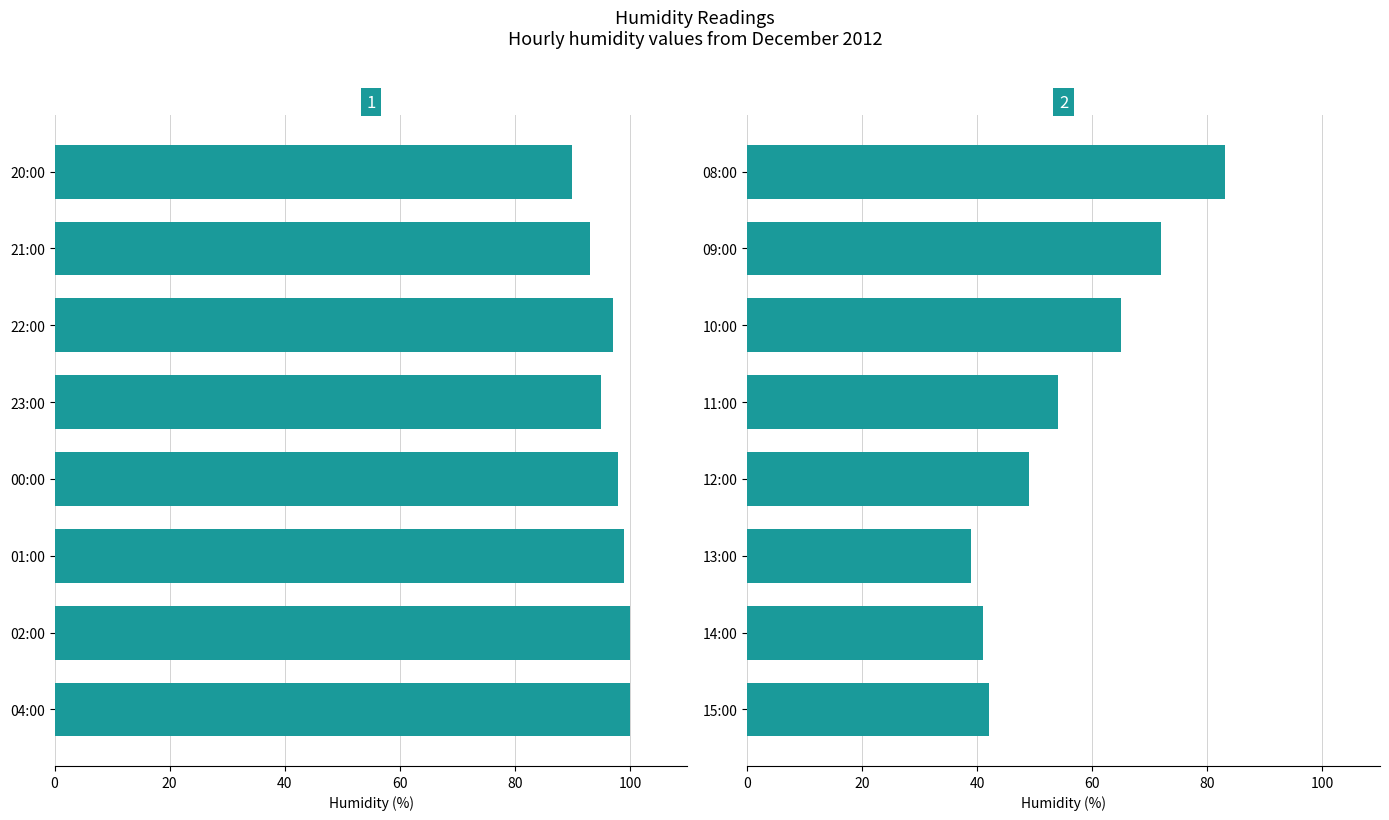

What is the sum of all Panel 2 values?

445